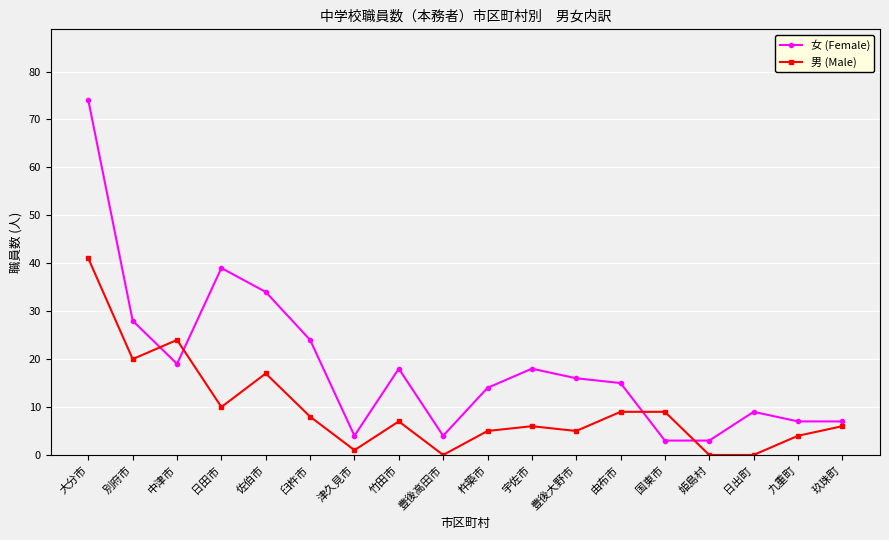

What is the label of the 11th point from the left?

宇佐市